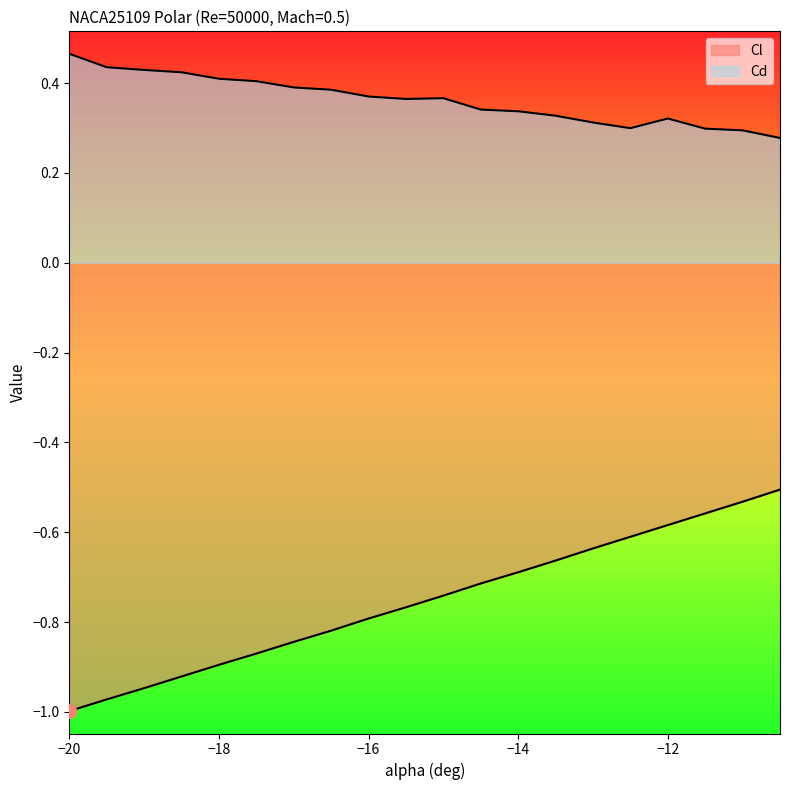

List the labels in order of Cd value, largest first.

-20, -19.5, -19, -18.5, -18, -17.5, -17, -16.5, -16, -15, -15.5, -14.5, -14, -13.5, -12, -13, -12.5, -11.5, -11, -10.5